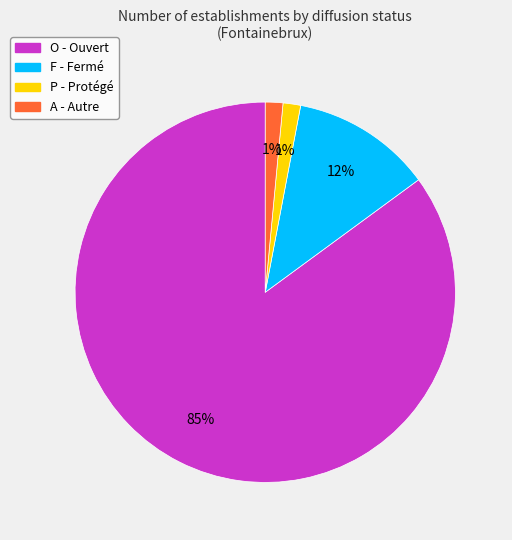

How many slices are in this pie chart?

4